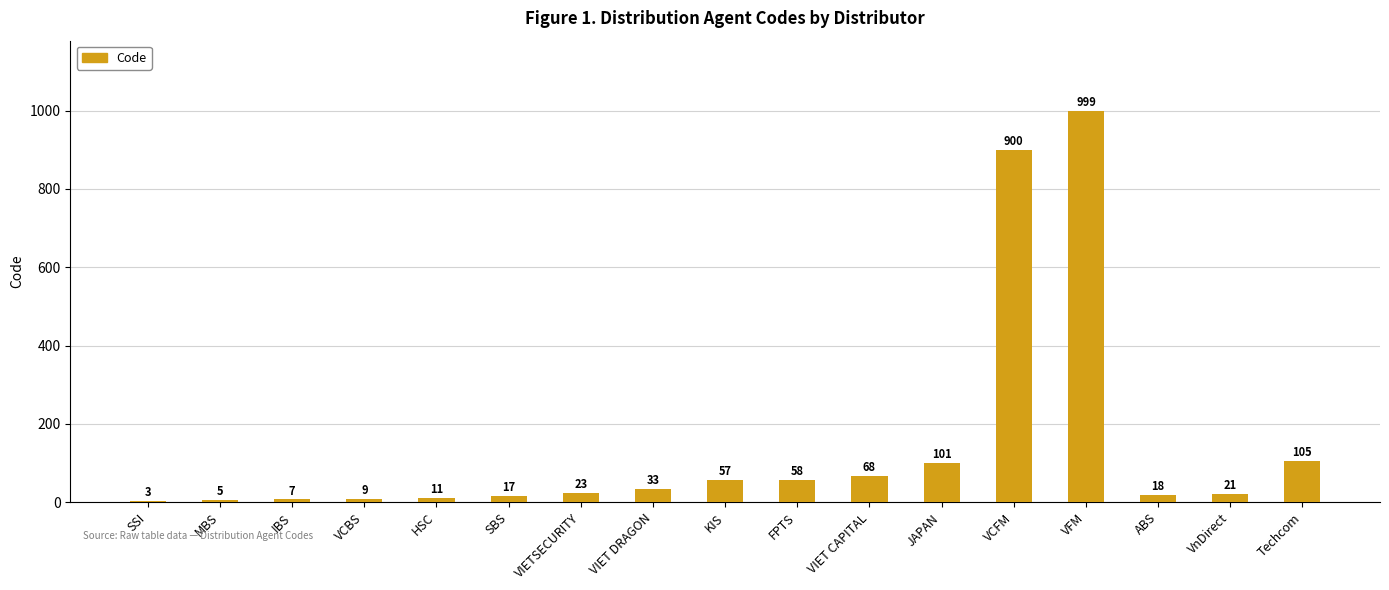

What is the average value?

143